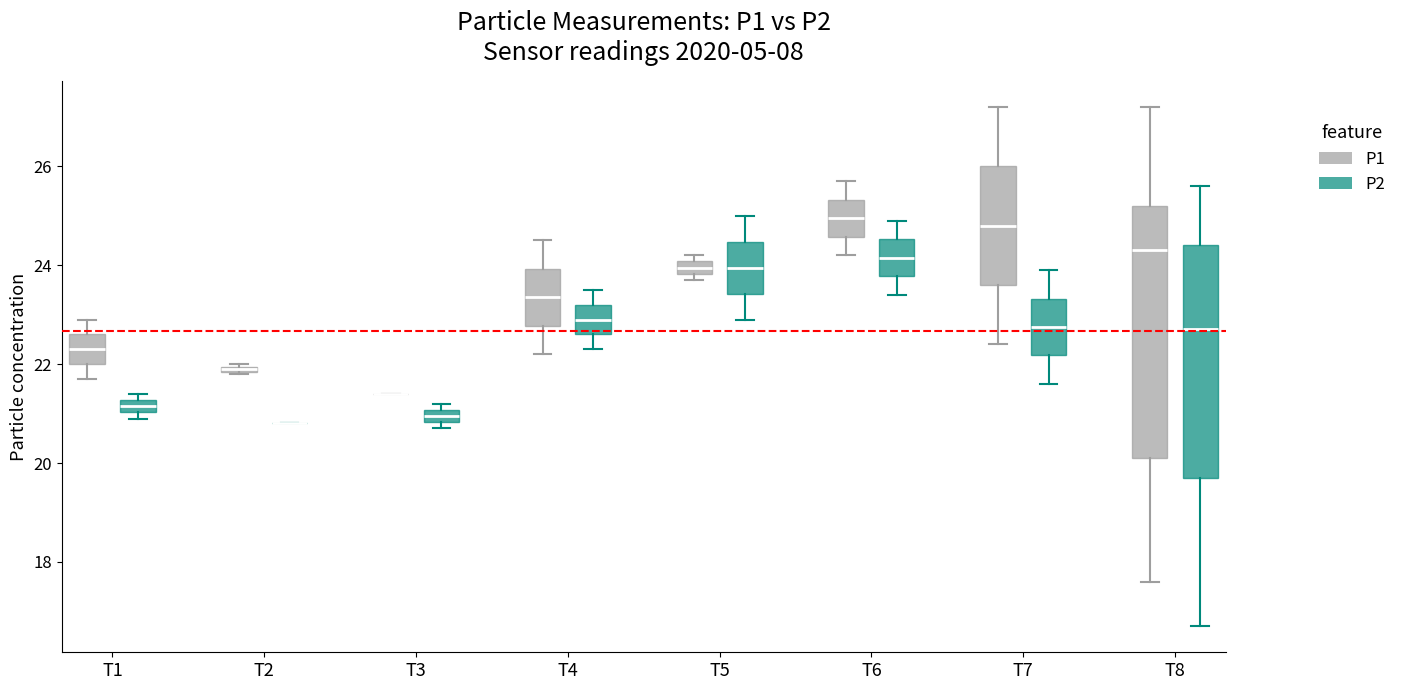

Where is the lower edge of the box for T8 (P1) on the y-axis? The values are not printed on the chart, so give them approximately, as read against the axis.

20.2